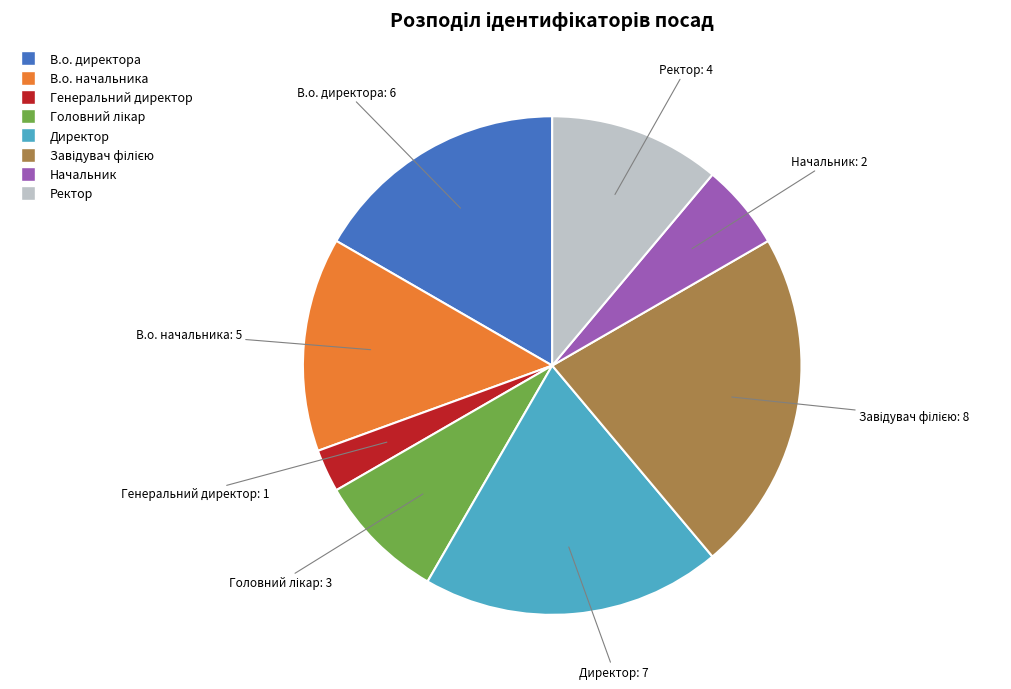

Does Генеральний директор represent more than half of the total?

No